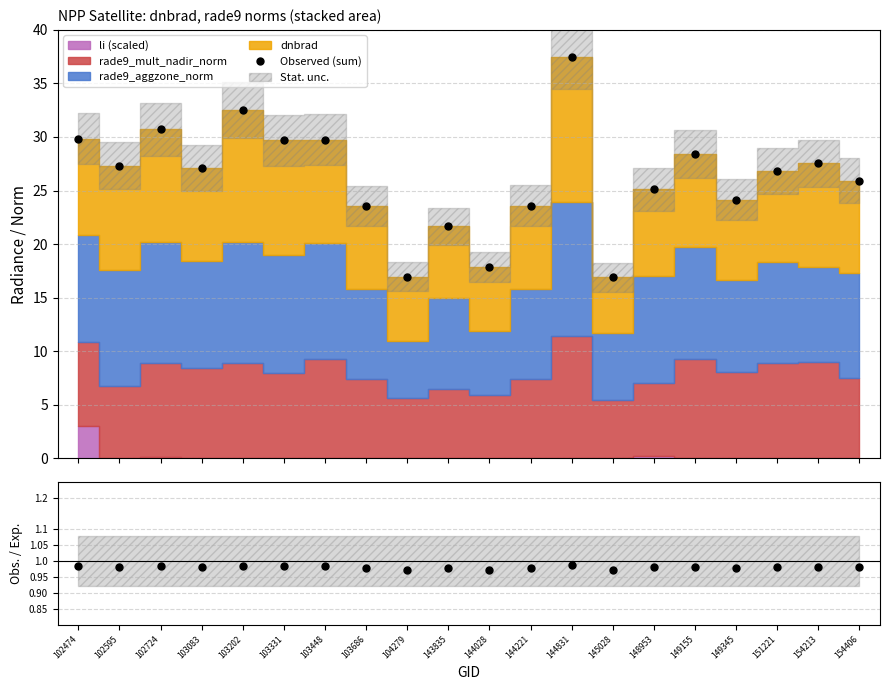

What is the sum of the Observed (sum) values at 103202 and 149345?

56.7